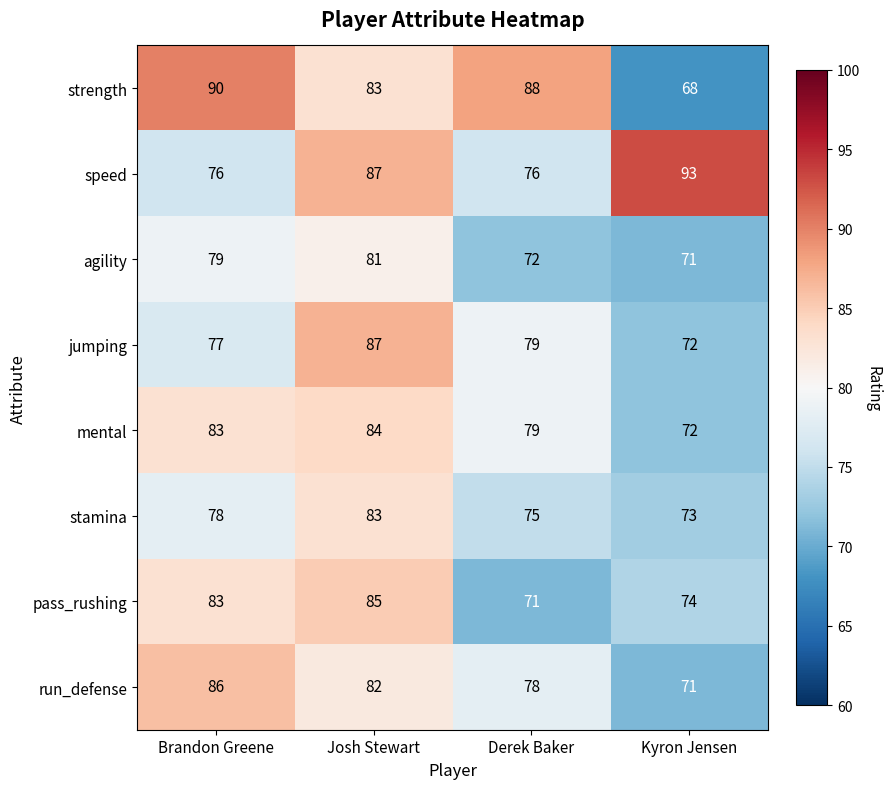

List the series in order of their peak value, highest first.

speed, strength, jumping, run_defense, pass_rushing, mental, stamina, agility